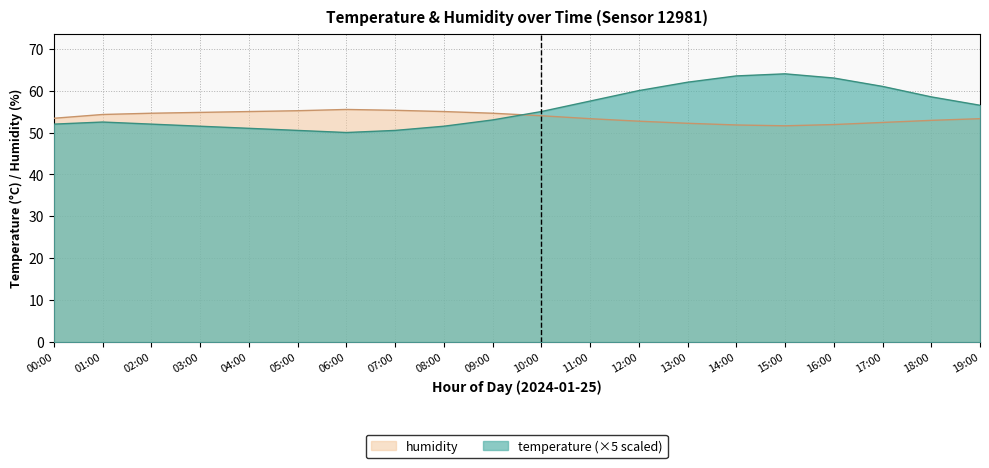

What are all the series names shown in the legend?

humidity, temperature (×5 scaled)